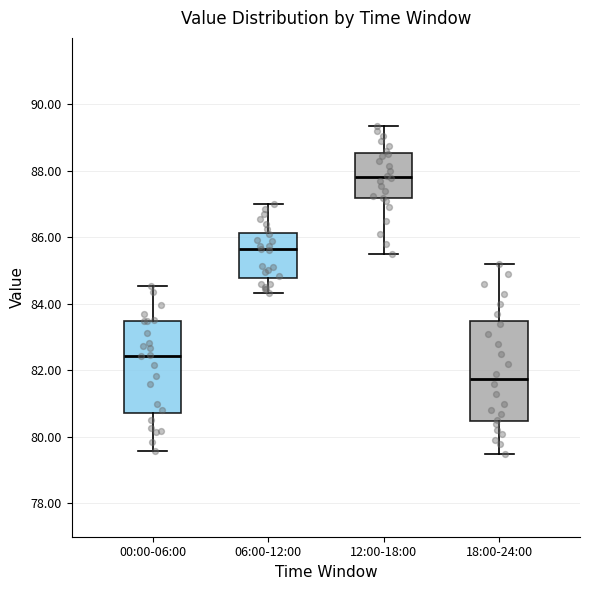

Which box is the tallest, from its lower edge to its upper edge?

18:00-24:00